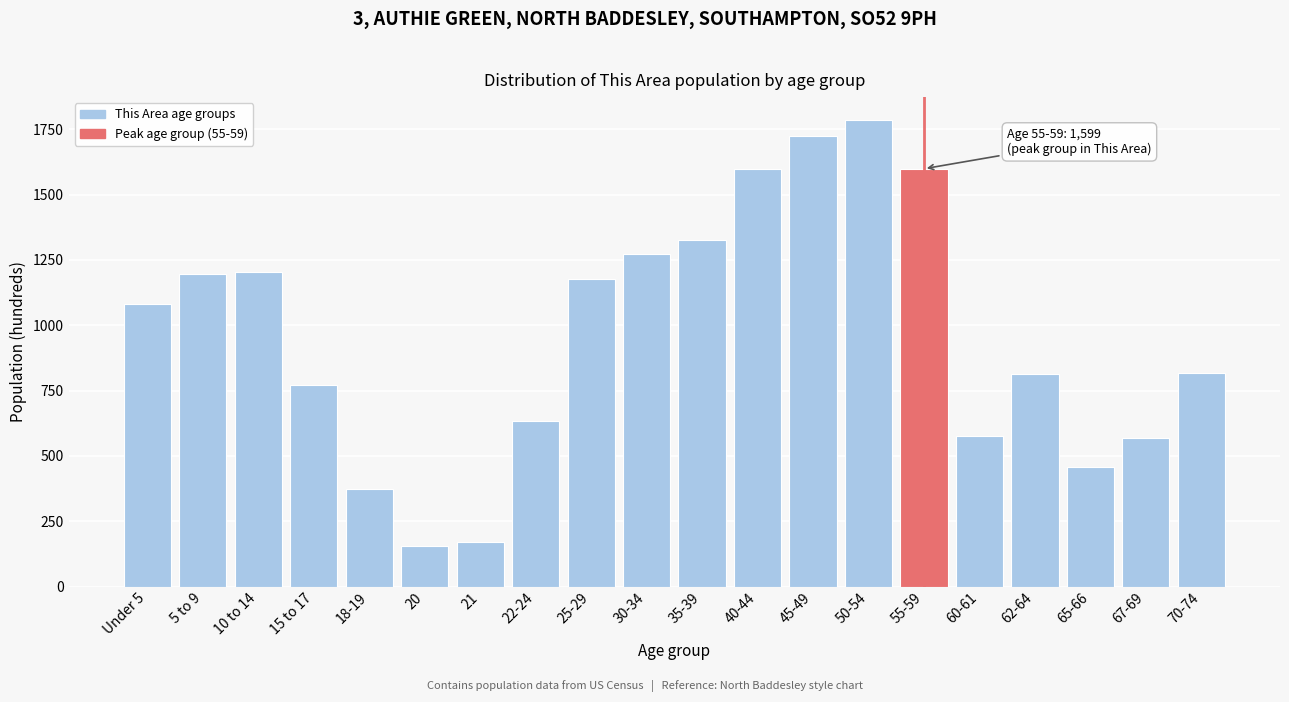

Between 22-24 and Under 5, which is larger?

Under 5